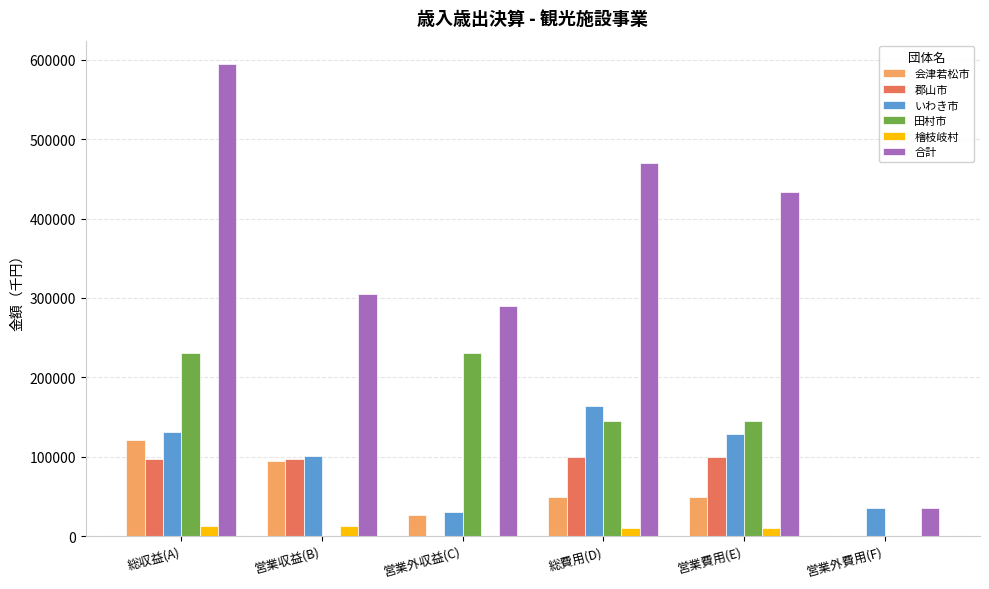

What is the sum of all 会津若松市 values?

341810